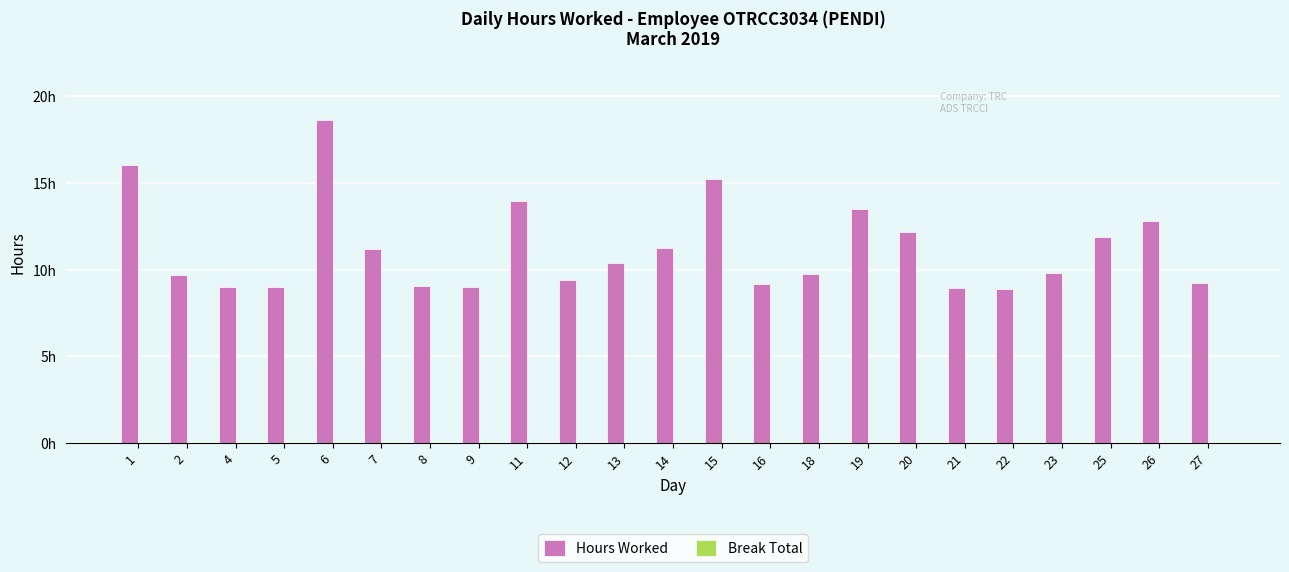

Does the chart contain any negative values?

No